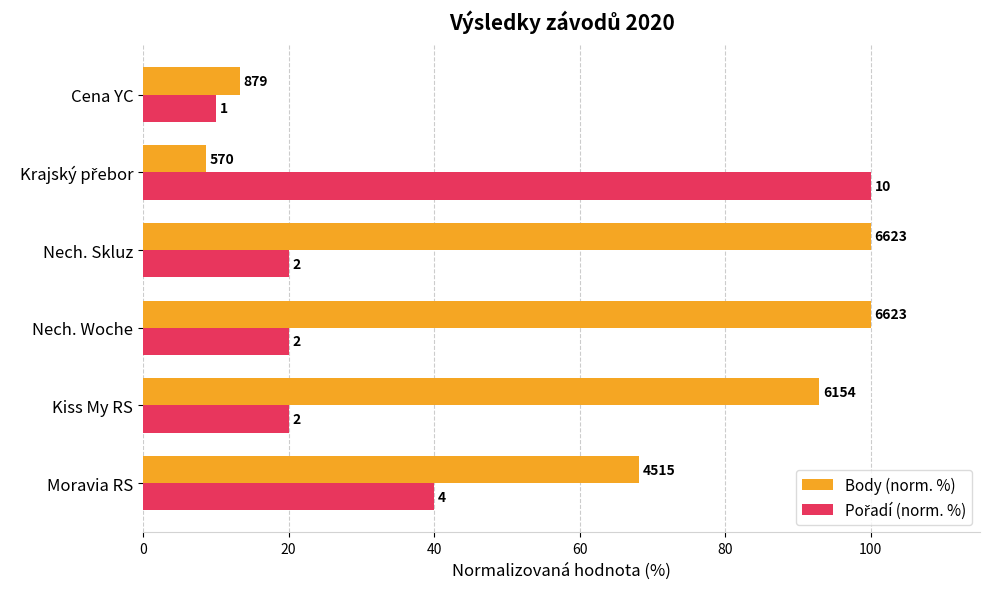

List the series in order of their overall mean, lowest first.

Pořadí (norm. %), Body (norm. %)